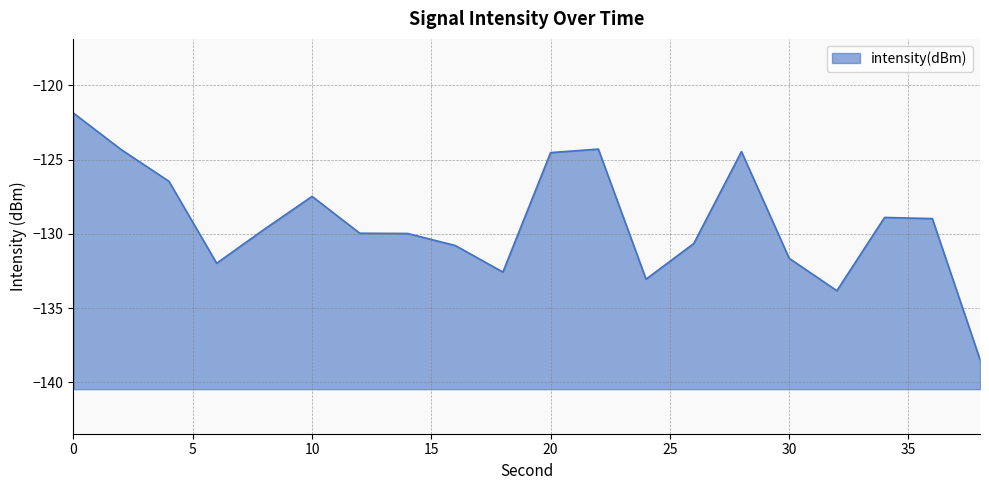

Does the chart have visible grid lines?

Yes